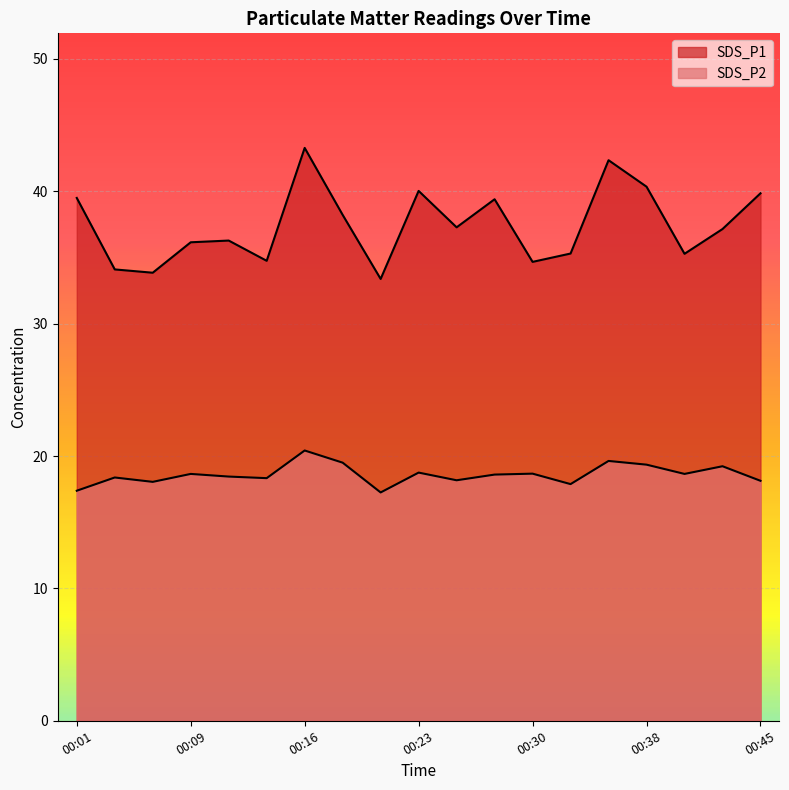

Which label corresponds to the smallest value in the chart?

00:21